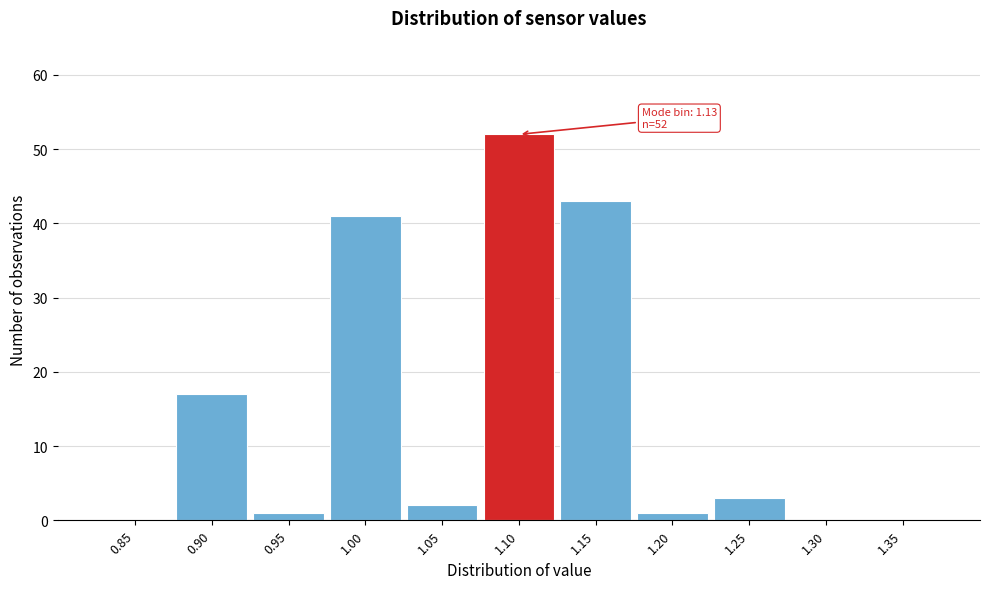

Reading left to right, extract all data points from this chart.

0.85=0	0.90=17	0.95=1	1.00=41	1.05=2	1.10=52	1.15=43	1.20=1	1.25=3	1.30=0	1.35=0